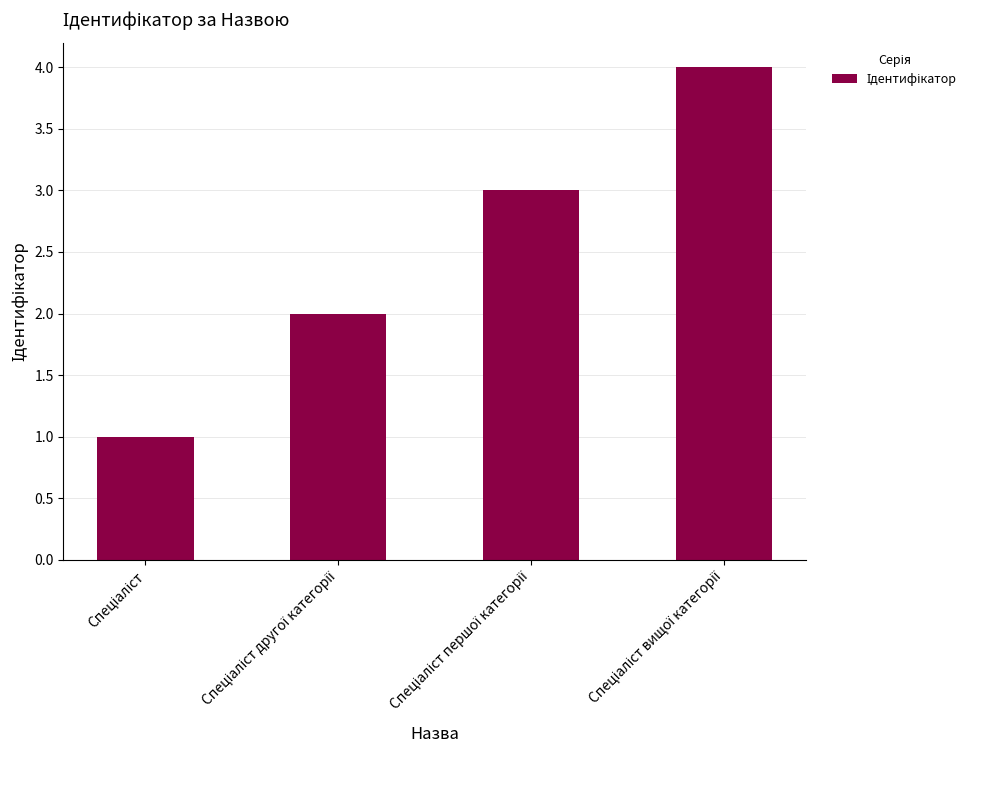

What is the greatest value displayed?

4